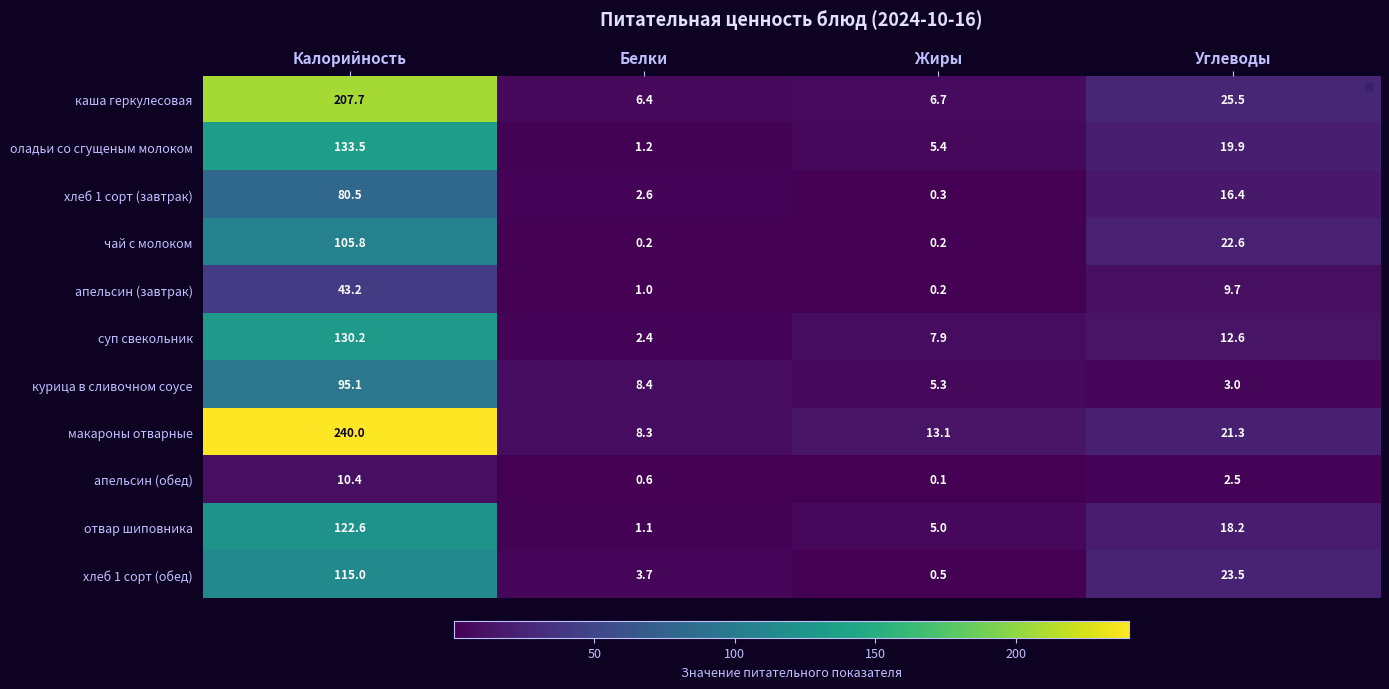

What is the spread (max minus min) of values at Углеводы?

23.0